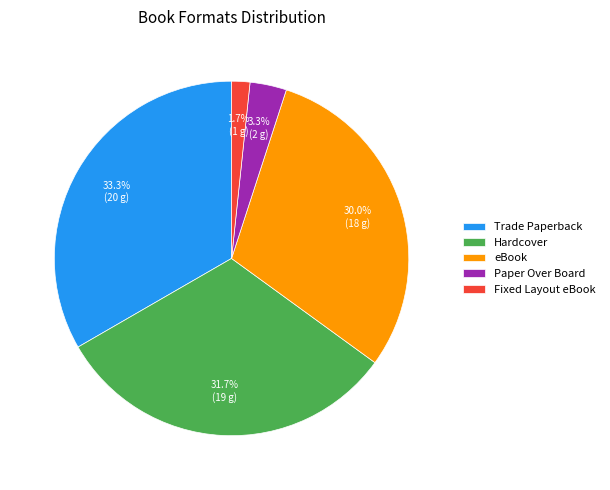

Which slice is the smallest?

Fixed Layout eBook